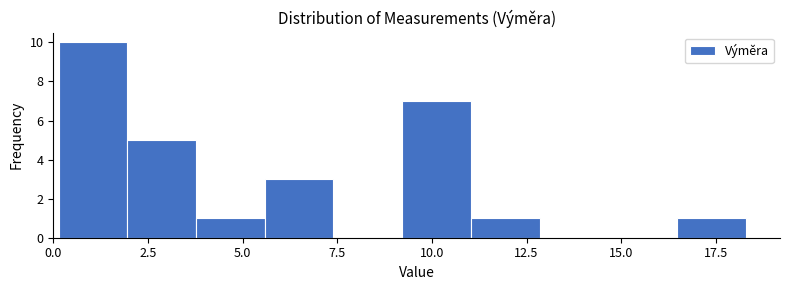

Around what value on the x-axis is the tallest bar? Give the approximate position of its centre, as read against the axis.

1.0